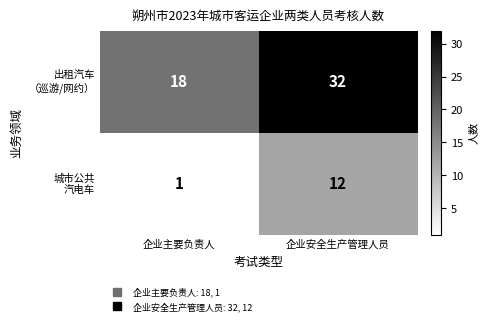

What is the greatest value displayed?

32